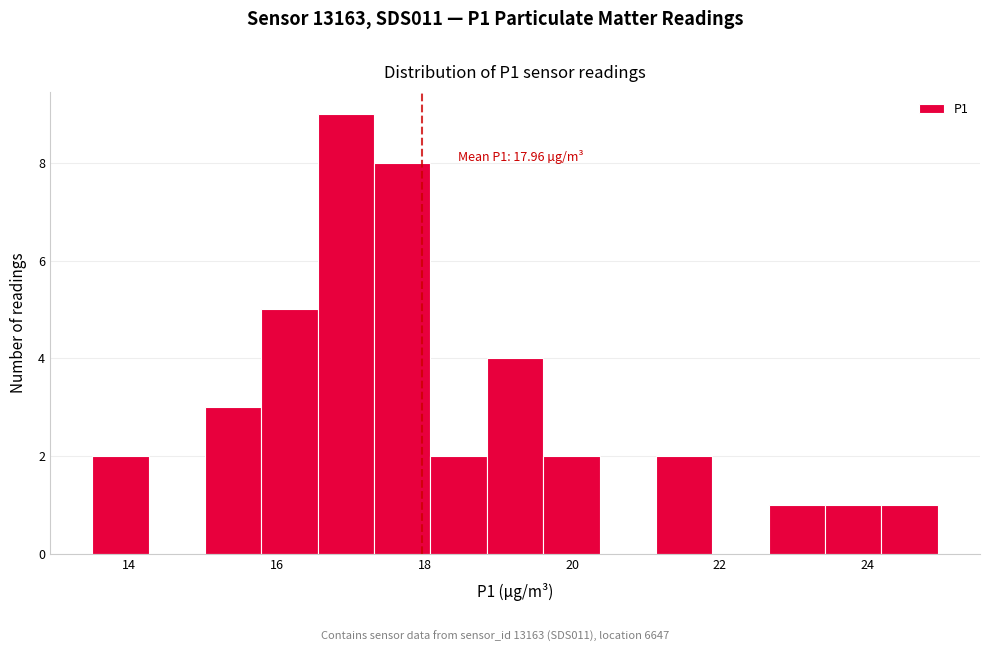

Read against the x-axis, roughly where is the centre of the tallest bar?

17.0